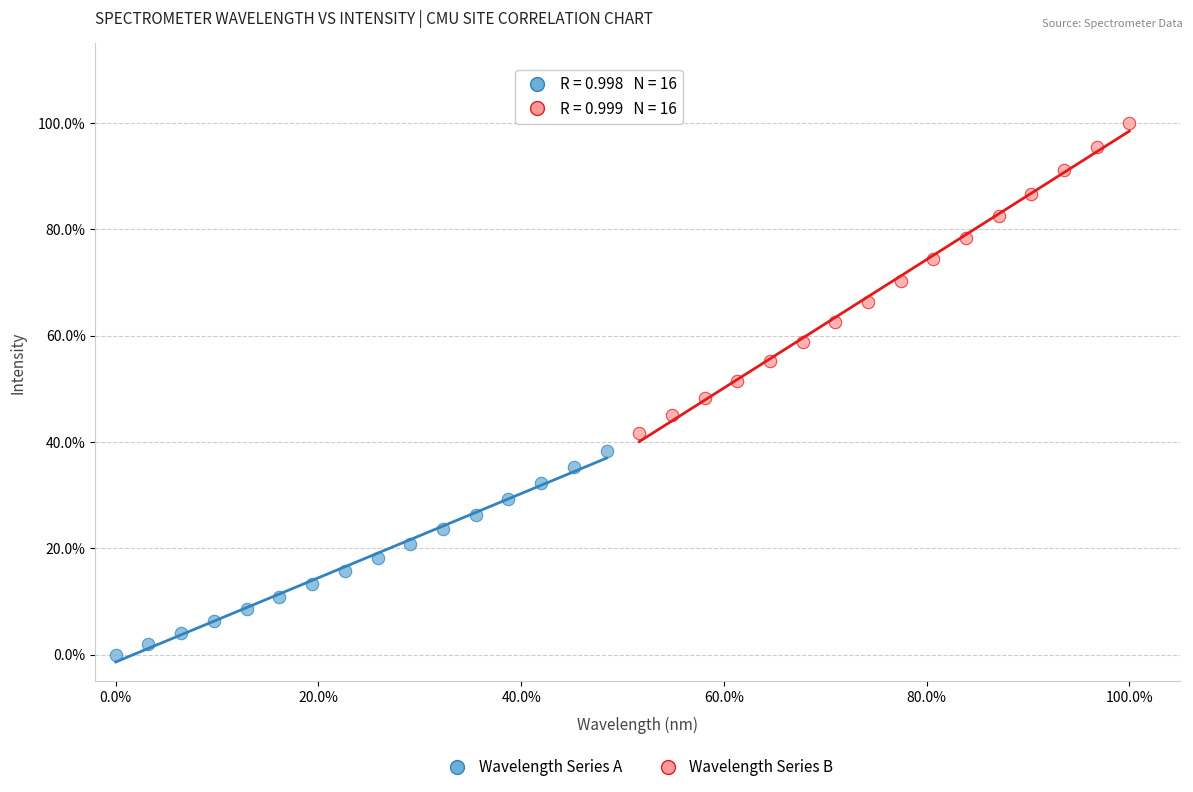

Which series reaches the minimum Y coordinate?

Wavelength Series A